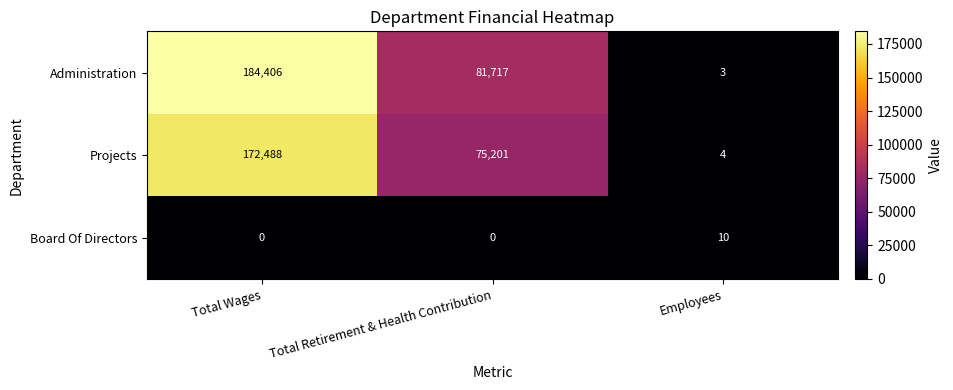

Which series has the largest total across all categories?

Administration